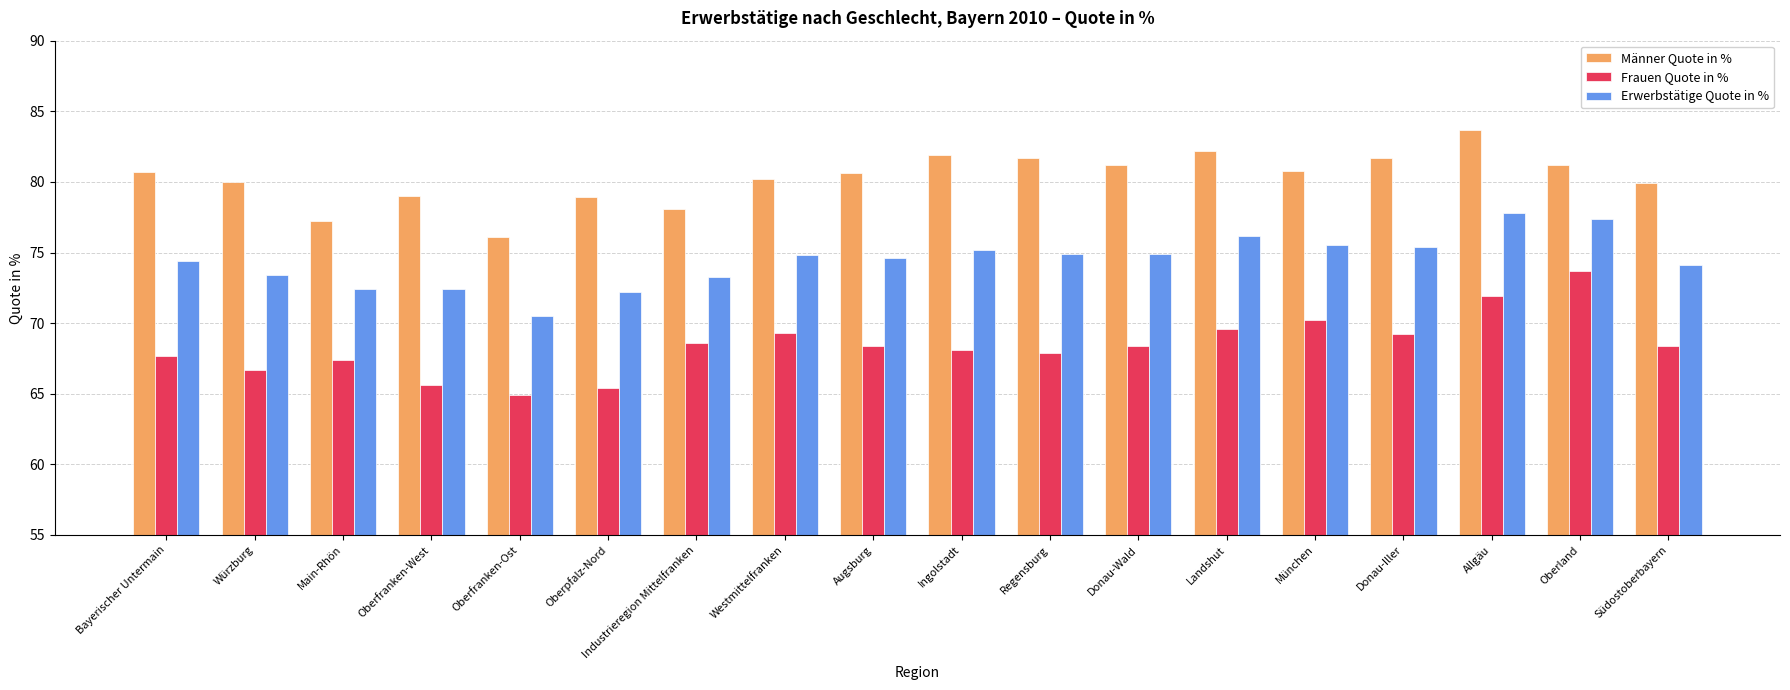

What is the difference between the second highest and minimum values in the Frauen Quote in % series?

7.0